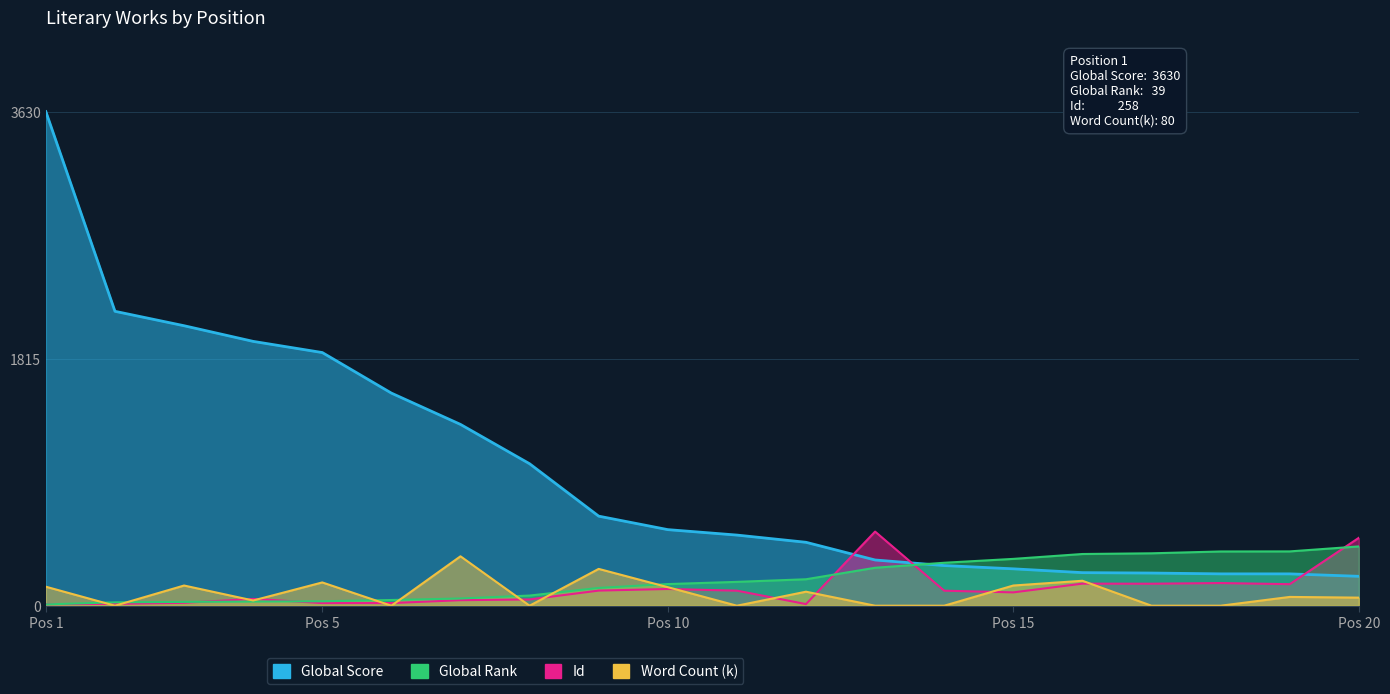

Reading left to right, list all the values displayed in this chart.

Global Score: 3630.0	2163.0	2057.0	1942.0	1860.0	1562.0	1332.0	1043.0	658.0	559.0	519.0	466.0	336.0	295.0	271.0	243.0	240.0	234.0	234.0	216.0
Global Rank: 9.6	24.8	28.0	30.4	32.6	42.0	53.3	74.6	130.8	159.0	175.2	194.4	278.8	315.6	344.1	379.9	385.0	398.5	399.0	435.6
Id: 11.0	13.7	21.3	49.9	19.4	19.4	40.6	46.0	111.0	122.9	110.6	11.9	544.5	110.5	98.0	162.1	161.6	166.5	158.2	498.7
Word Count (k): 139.6	0.0	148.3	38.4	171.0	0.0	363.0	0.0	270.5	136.1	0.0	103.0	0.0	0.0	148.3	183.2	0.0	0.0	64.6	59.3